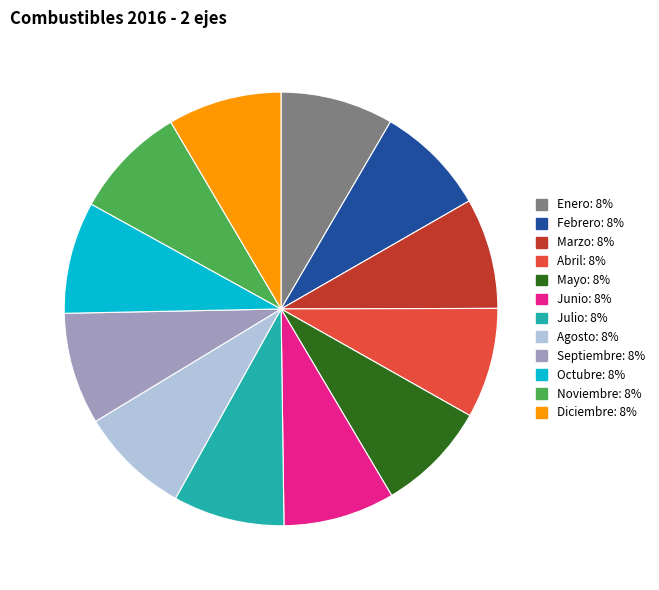

Is it true that Junio is 17% of the pie?

False